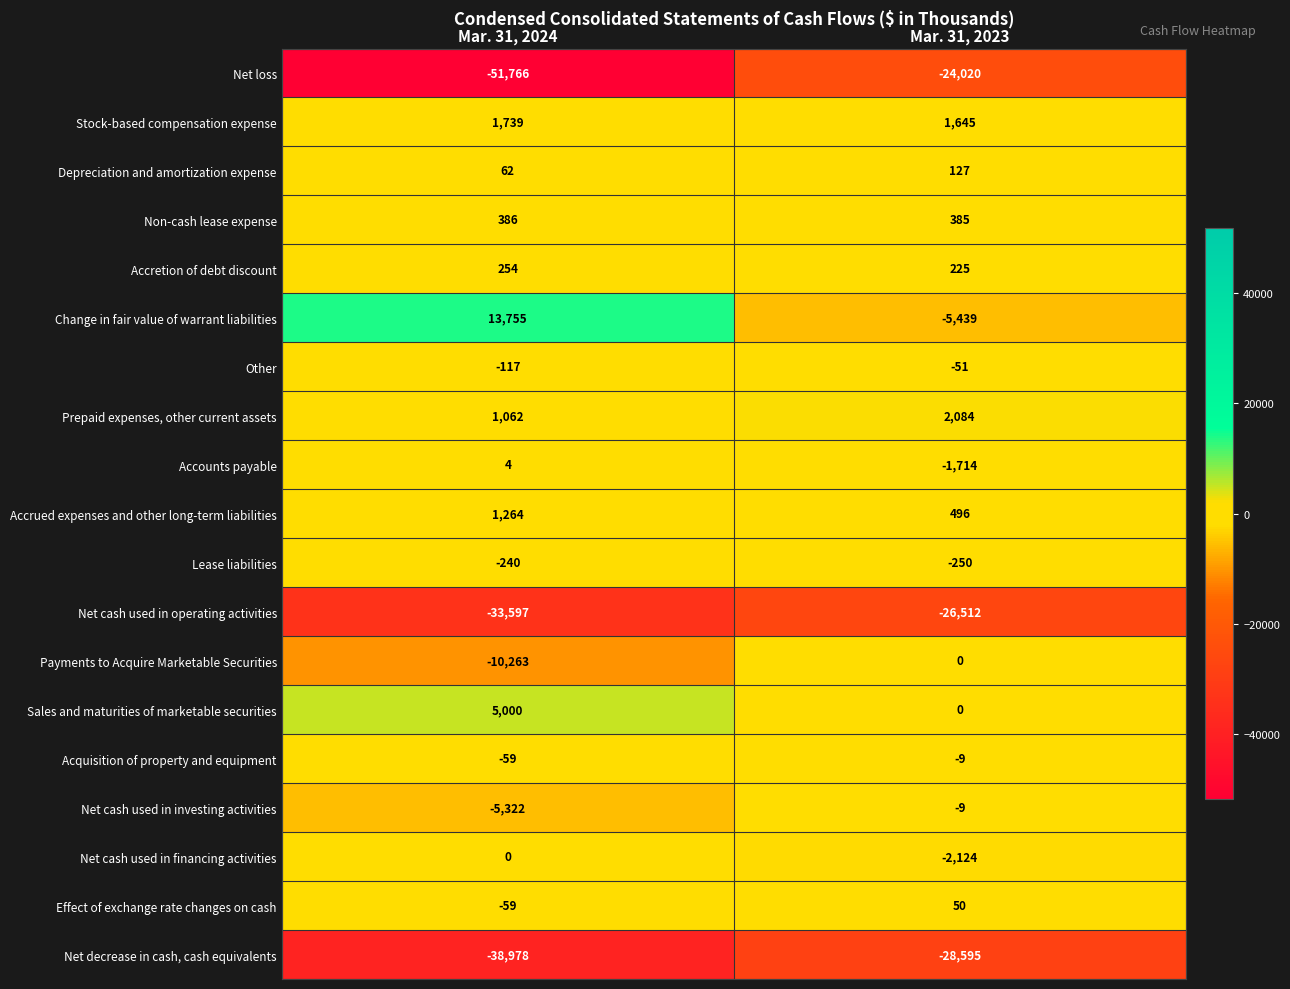

Which series has the largest range (max minus min)?

Net loss